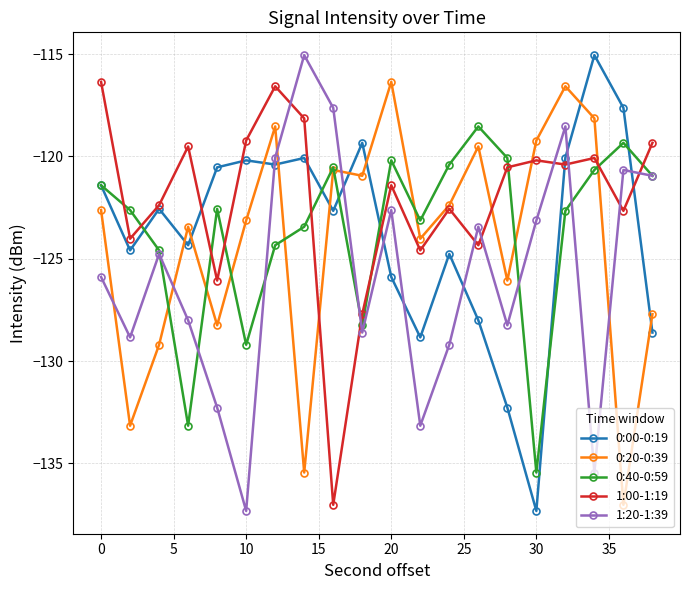

What is the value of the 0:20-0:39 point at the 12th from the left?

-124.0